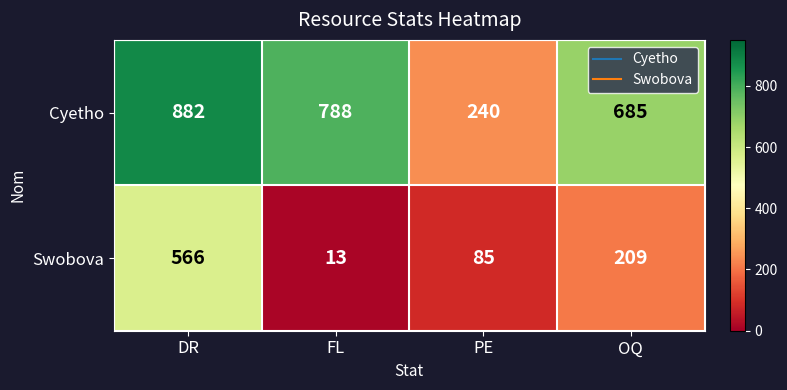

Rank the series at FL from lowest to highest value.

Swobova, Cyetho